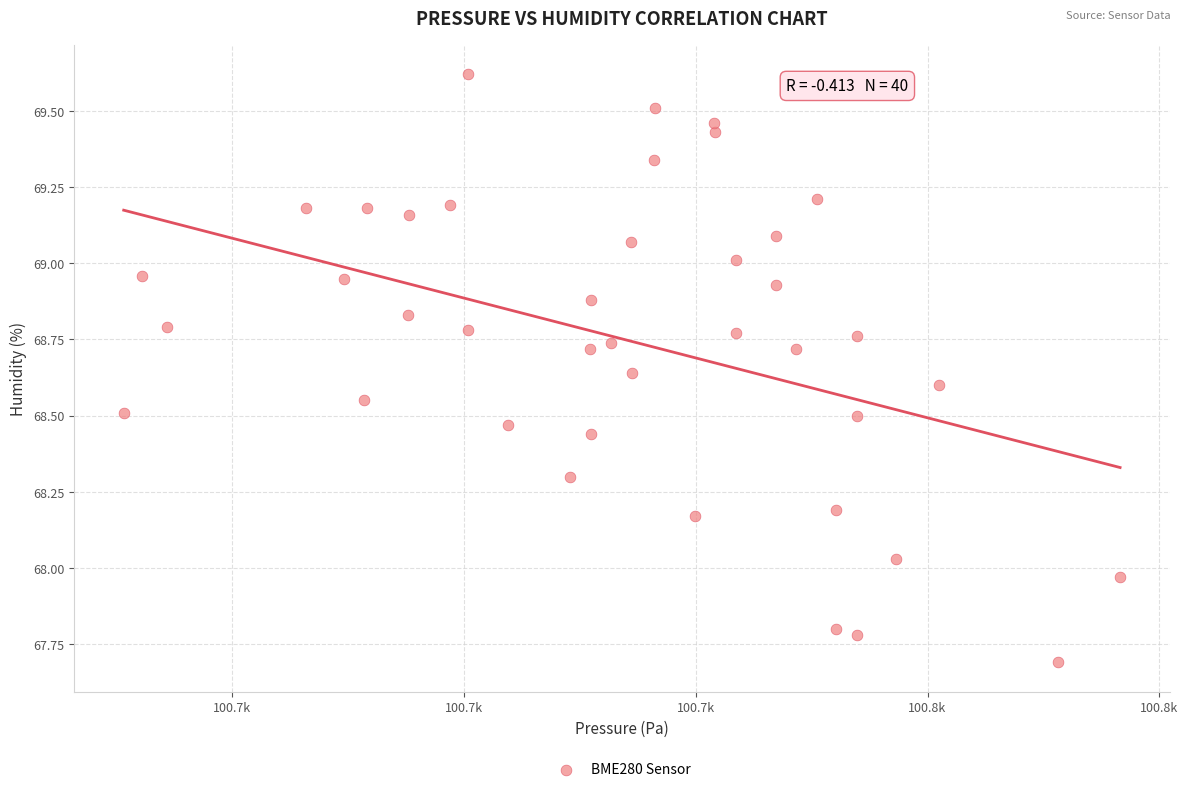

What is the range of Y values (max minus min)?

1.9